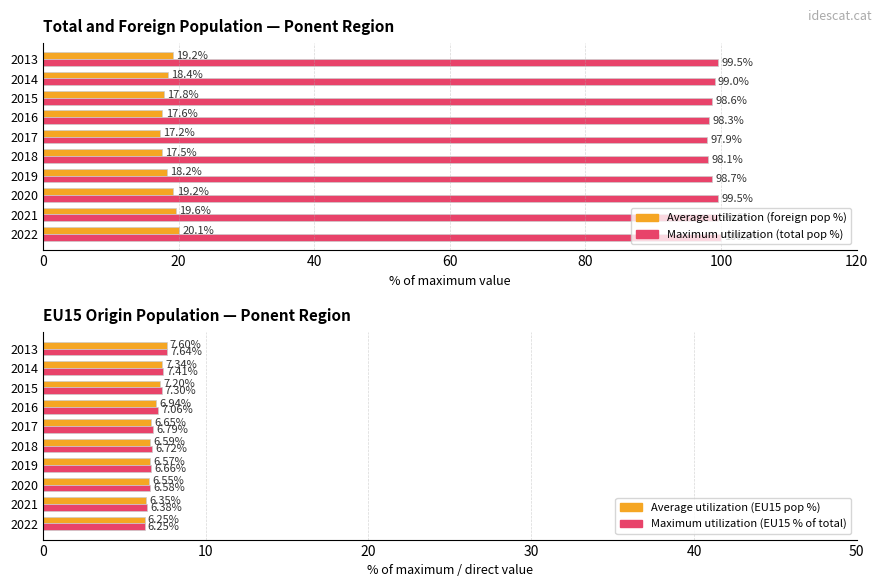

Which series has the largest range (max minus min)?

Average utilization (foreign pop %)